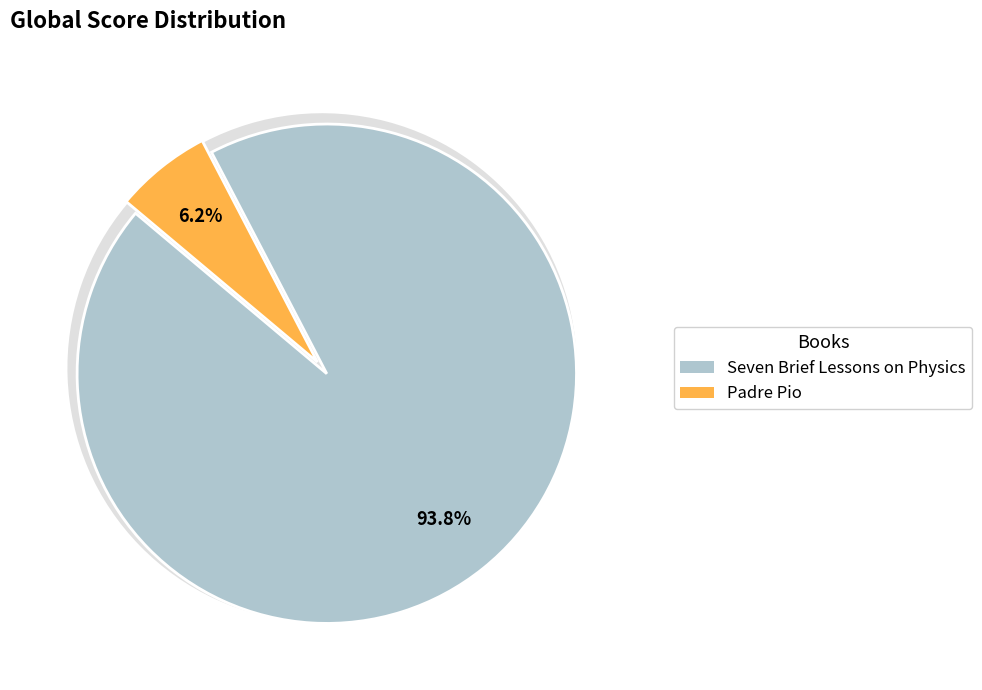

To the nearest percent, what portion does Seven Brief Lessons on Physics represent?

94%